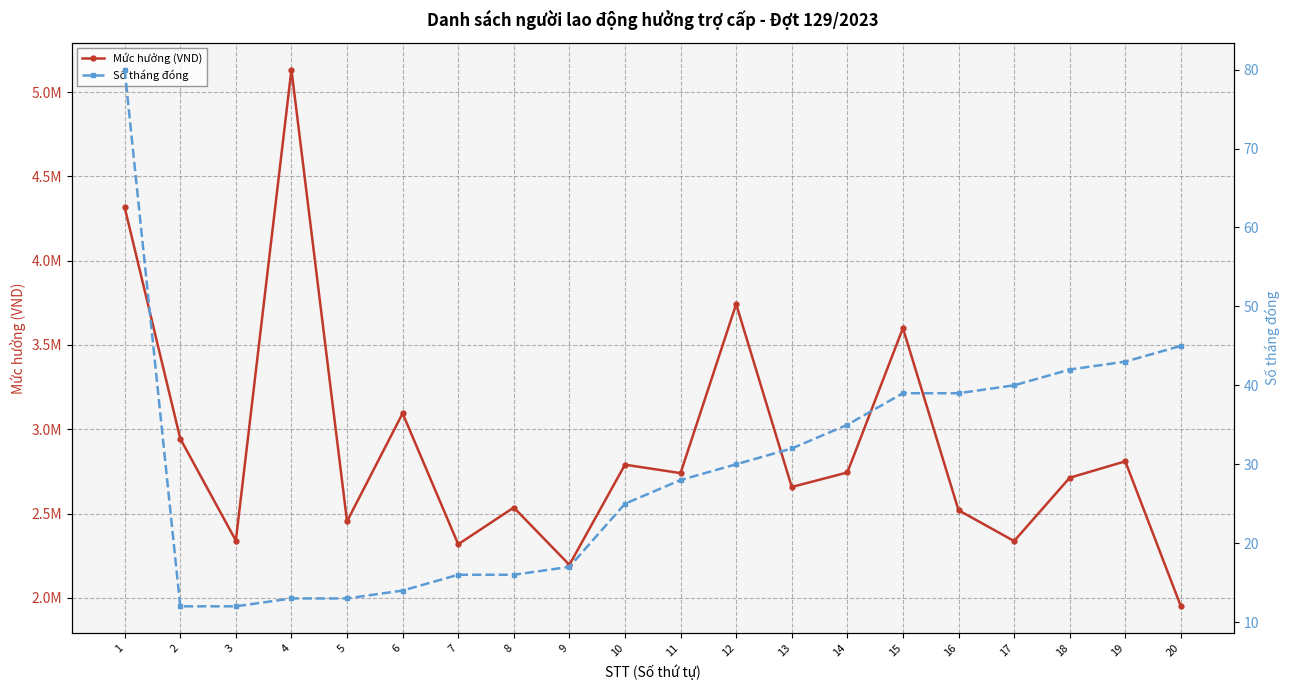

What is the difference between the highest and lowest values at 19?

2809757